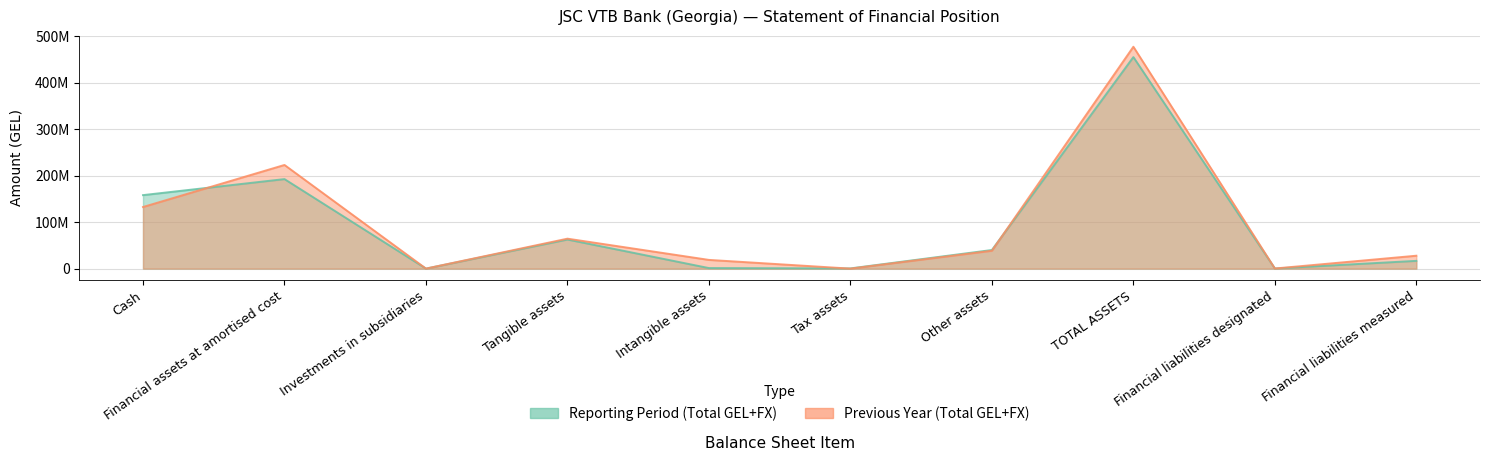

At which category does Reporting Period (Total GEL+FX) reach its first local valley?

Investments in subsidiaries